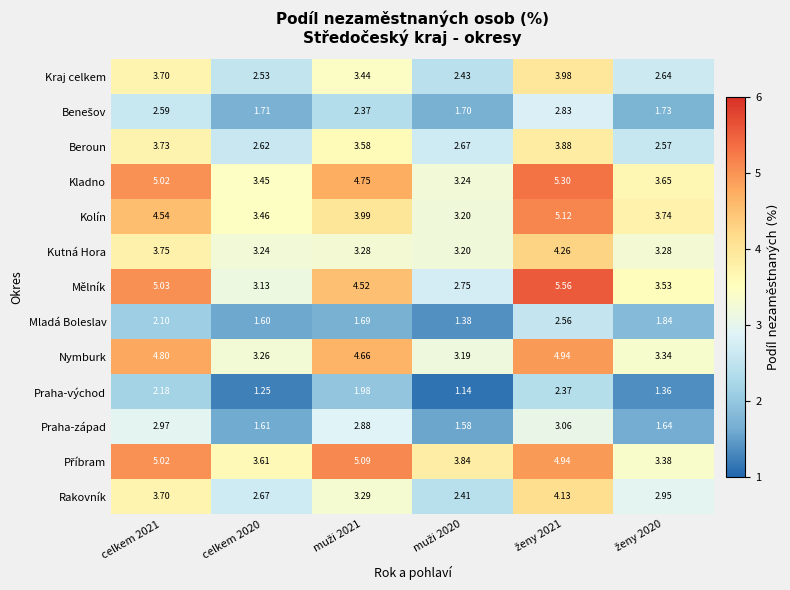

Which series has the widest spread of values?

Mělník